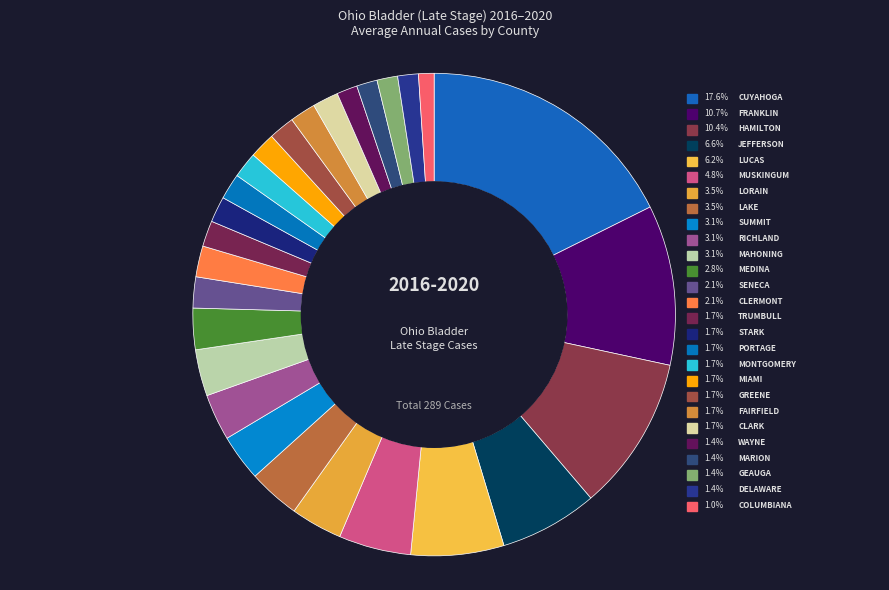

Does any single category account for the majority?

No